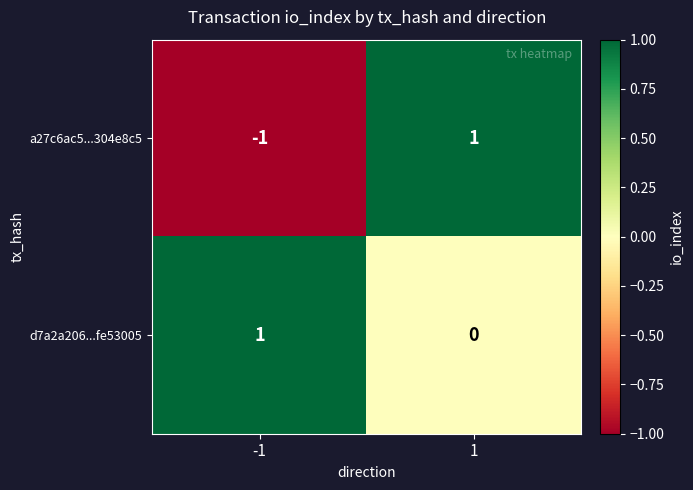

Which series has the largest range (max minus min)?

a27c6ac5...304e8c5